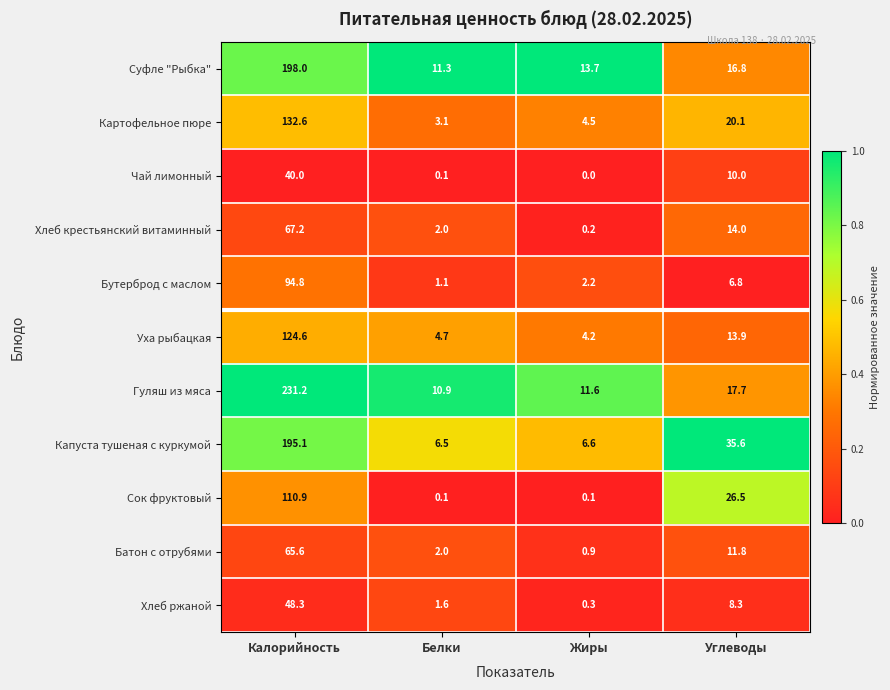

Which series has the largest range (max minus min)?

Гуляш из мяса